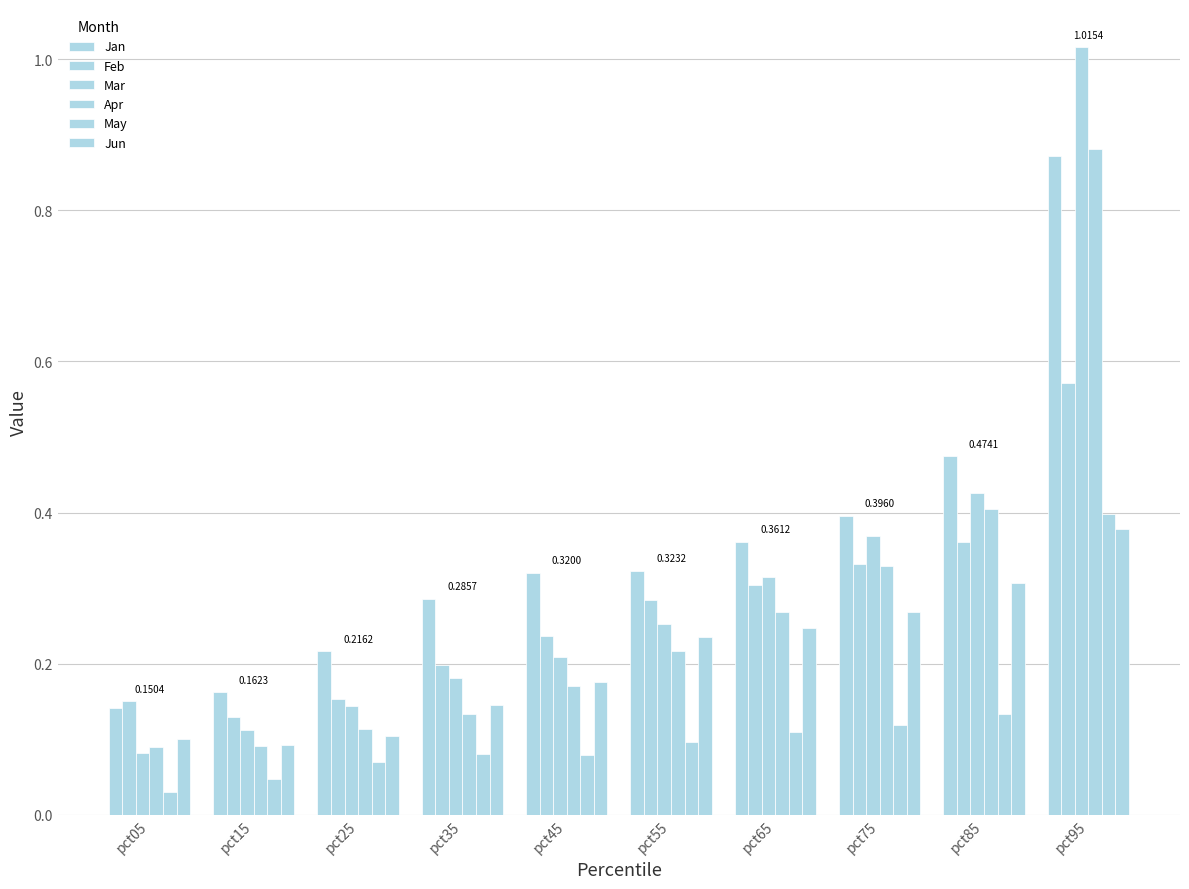

Does the chart contain stacked bars?

No